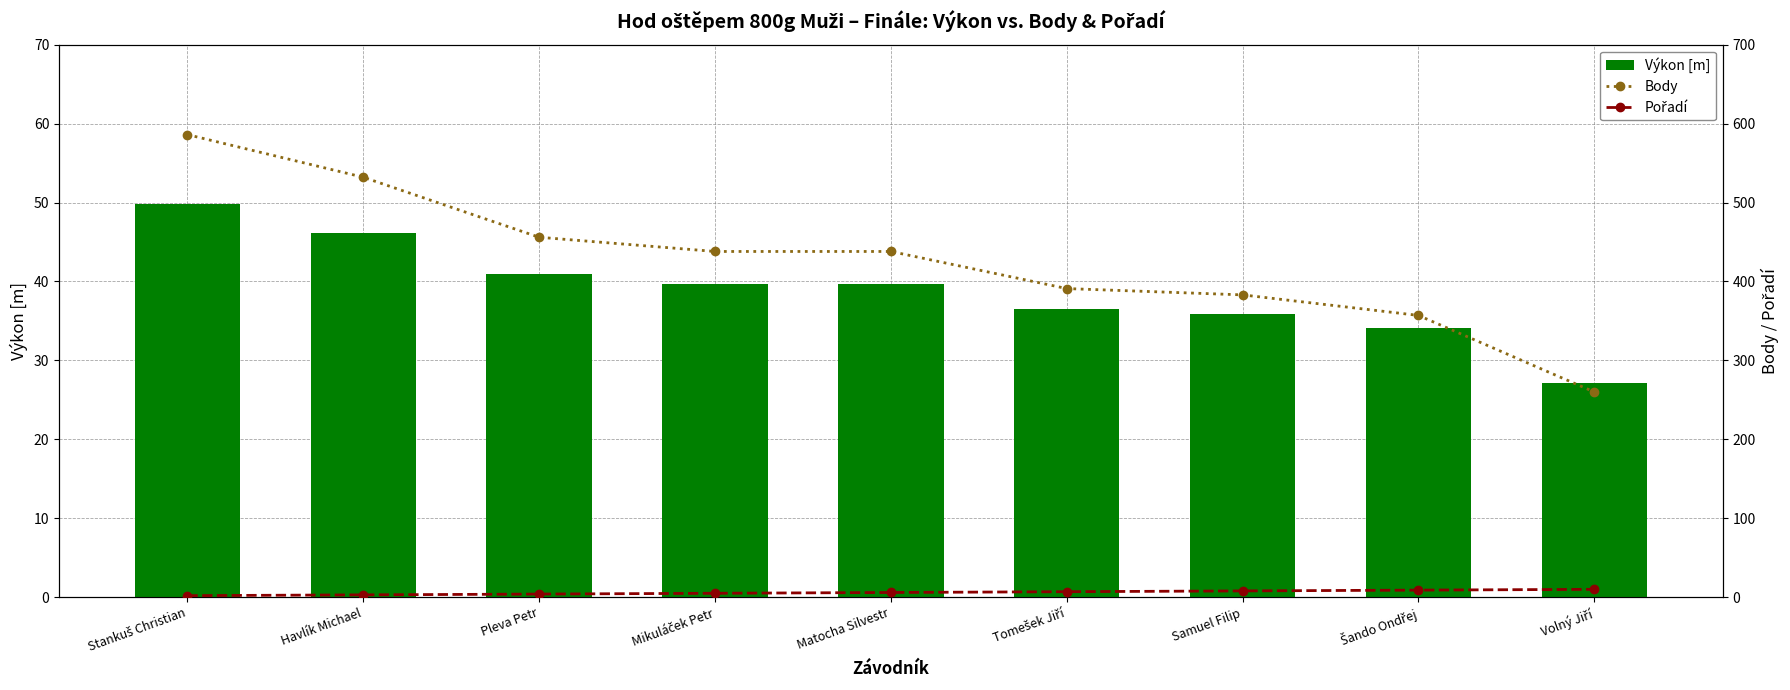

What is the greatest value displayed?

586.0